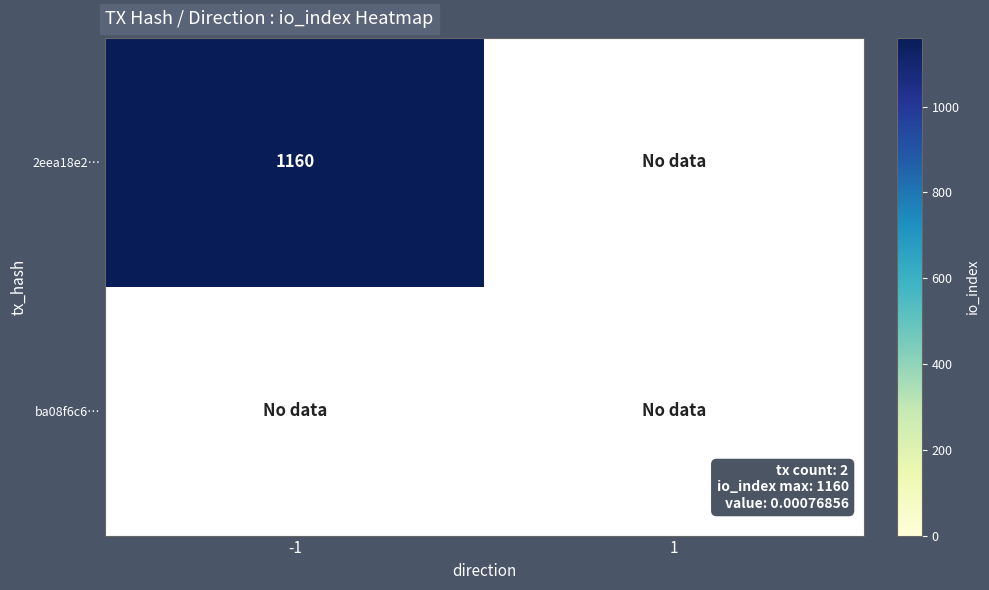

What is the difference between the highest and lowest values at direction_-1?

1160